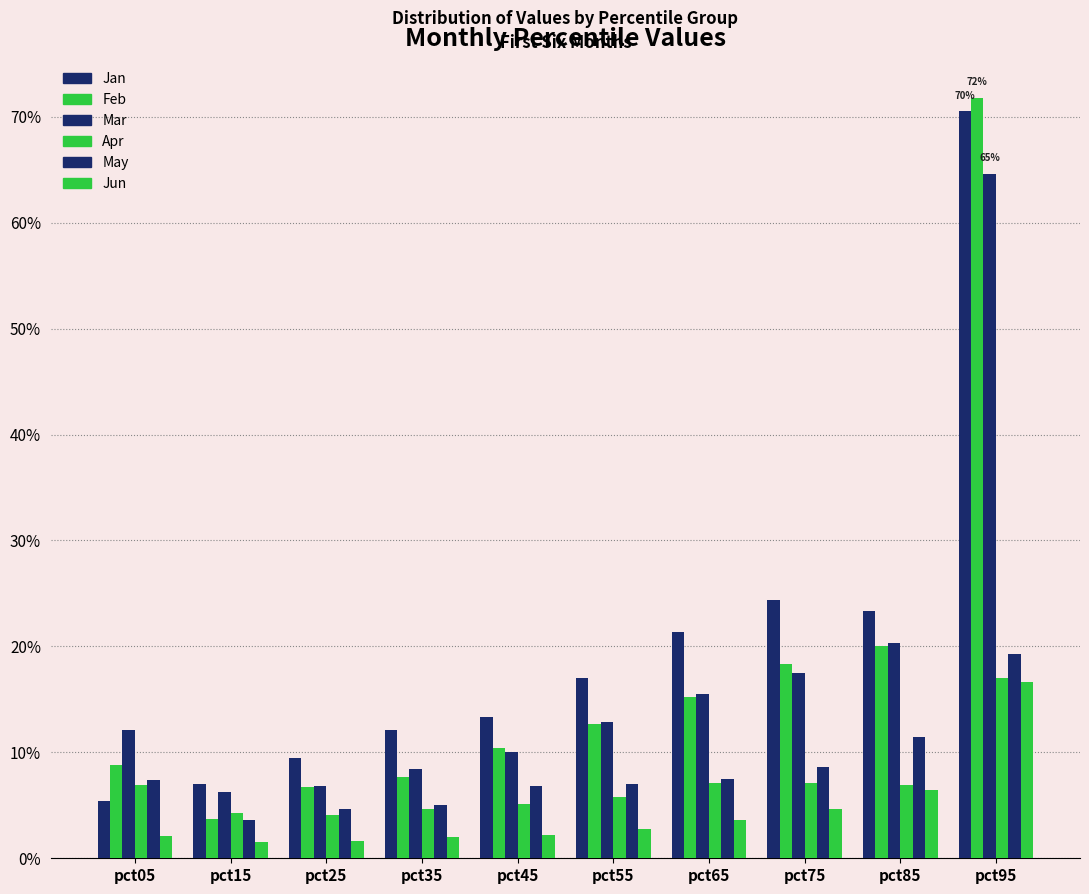

What is the difference between the highest and lowest values at pct25?

0.1